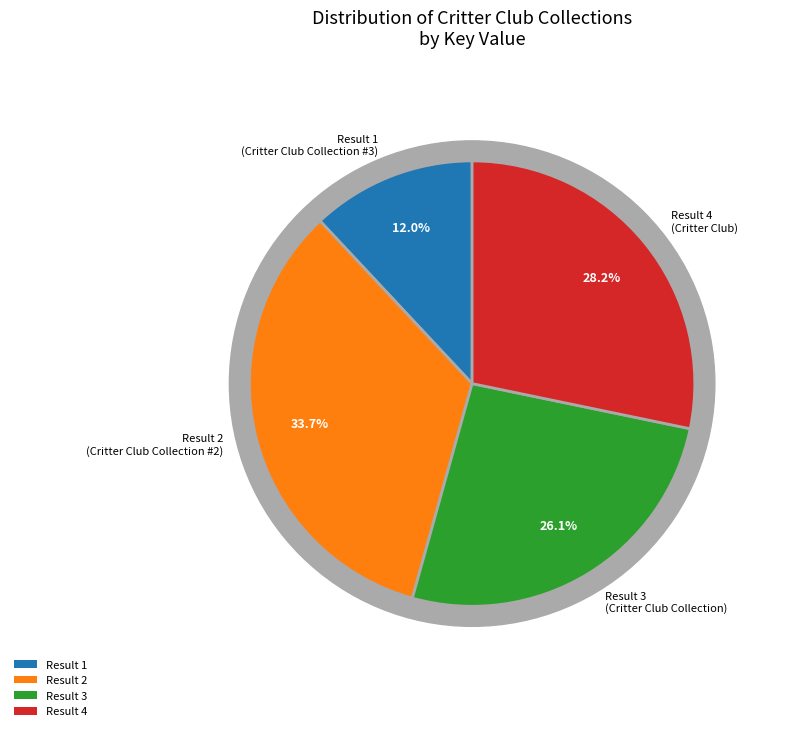

Count the number of slices in the pie.

4